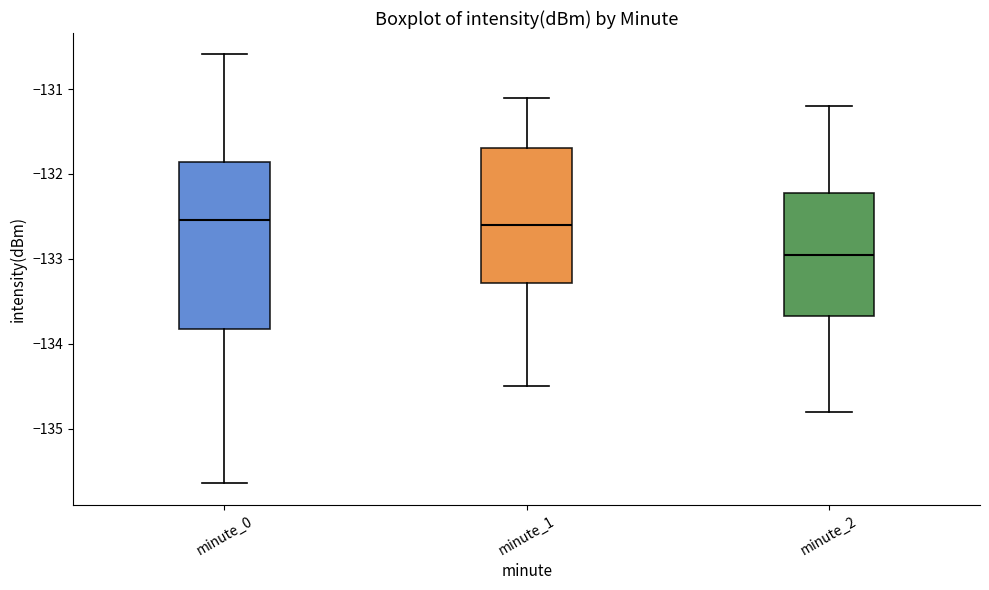

Reading left to right, read every box against the y-axis: the position of its median line, the range the box covers, and the ends of its whiskers. The values are not printed on the chart, so give them approximately, as read against the axis.

minute_0: median -132.5, box -133.8 to -131.9, whiskers -135.6 to -130.6
minute_1: median -132.6, box -133.3 to -131.7, whiskers -134.5 to -131.1
minute_2: median -132.9, box -133.7 to -132.2, whiskers -134.8 to -131.2